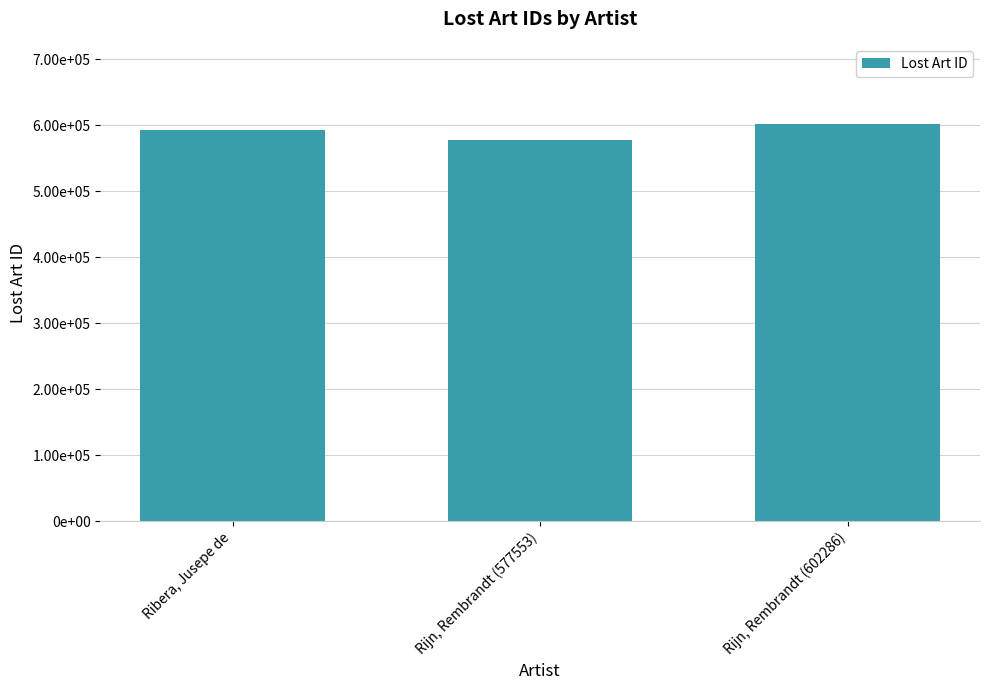

Between Rijn, Rembrandt (602286) and Rijn, Rembrandt (577553), which is larger?

Rijn, Rembrandt (602286)